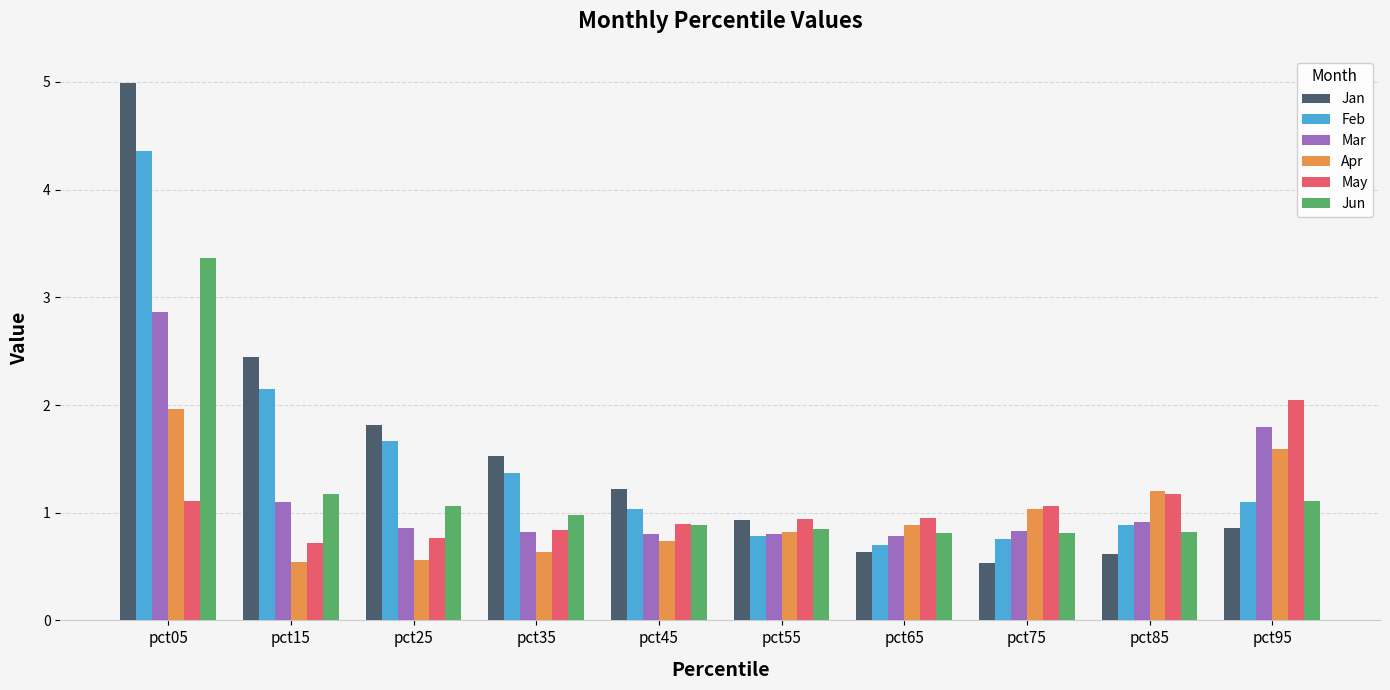

What is the average value of the Jun series?

1.2